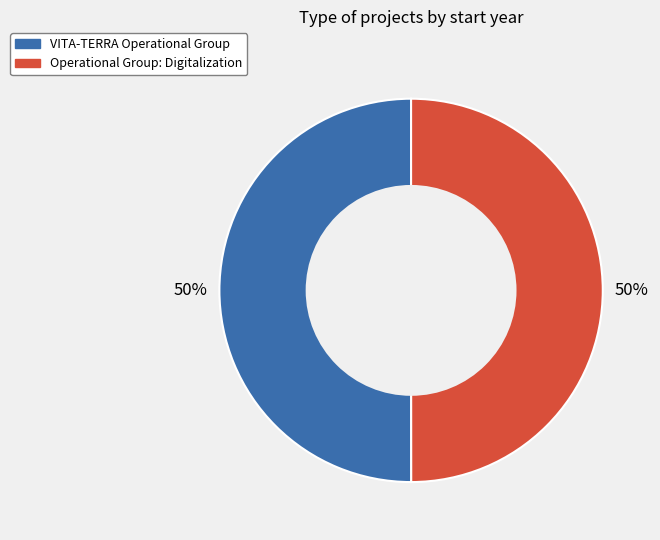

Do VITA-TERRA Operational Group and Operational Group: Digitalization together represent more than half of the pie?

Yes